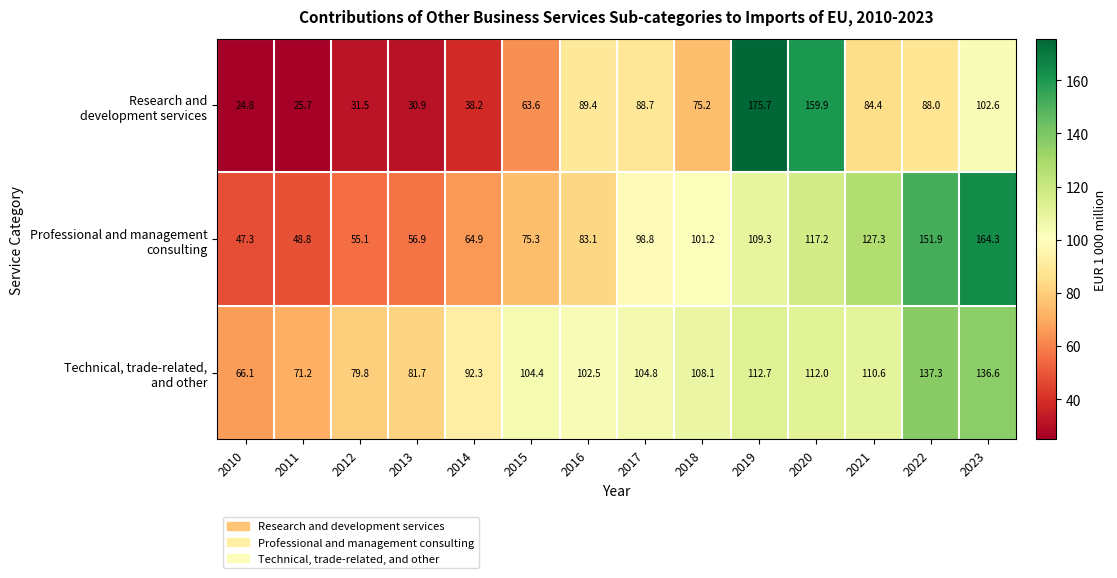

At which category is the sum across all series the highest?

2023